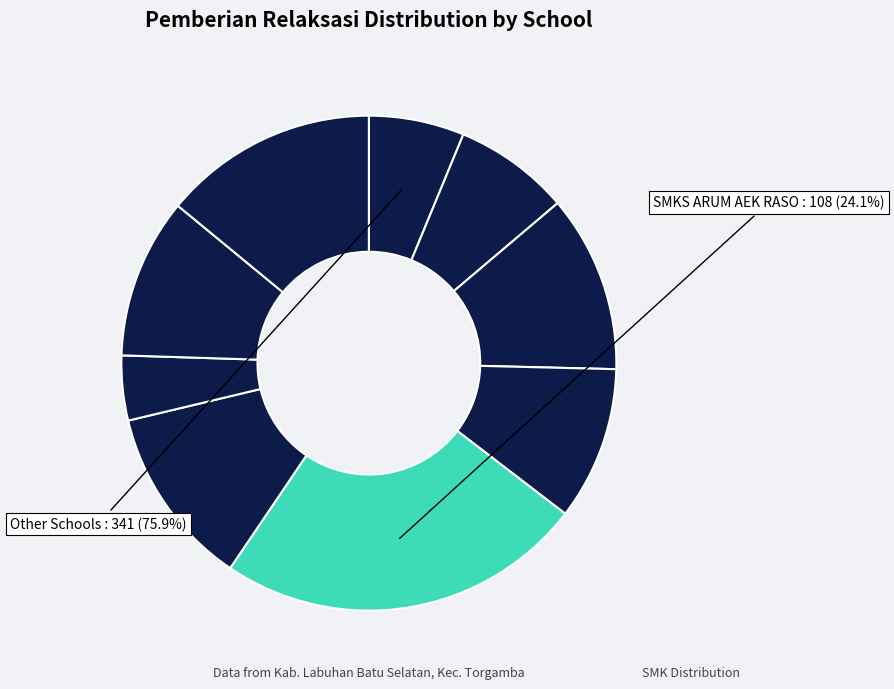

Is SMKS BUDI UTOMO 1 CIKAMPAK the majority of the pie?

No